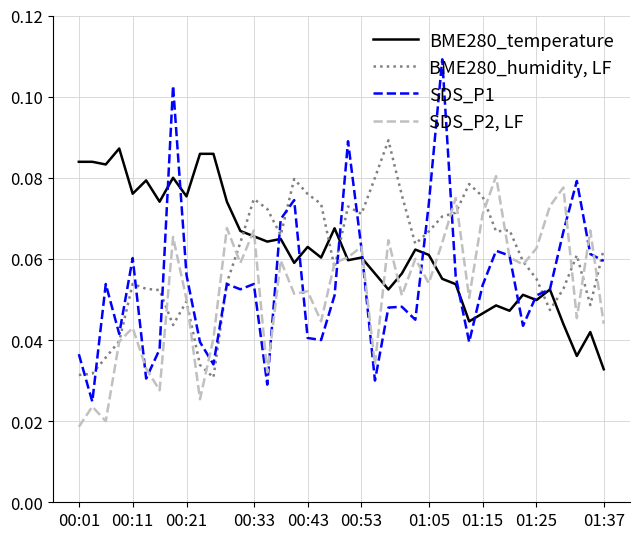

List the series in order of their peak value, highest first.

SDS_P1, BME280_humidity, LF, BME280_temperature, SDS_P2, LF